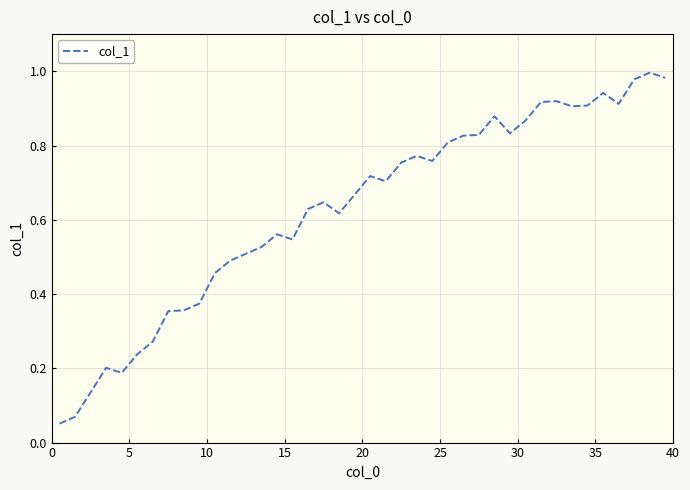

How many lines are shown in the chart?

1